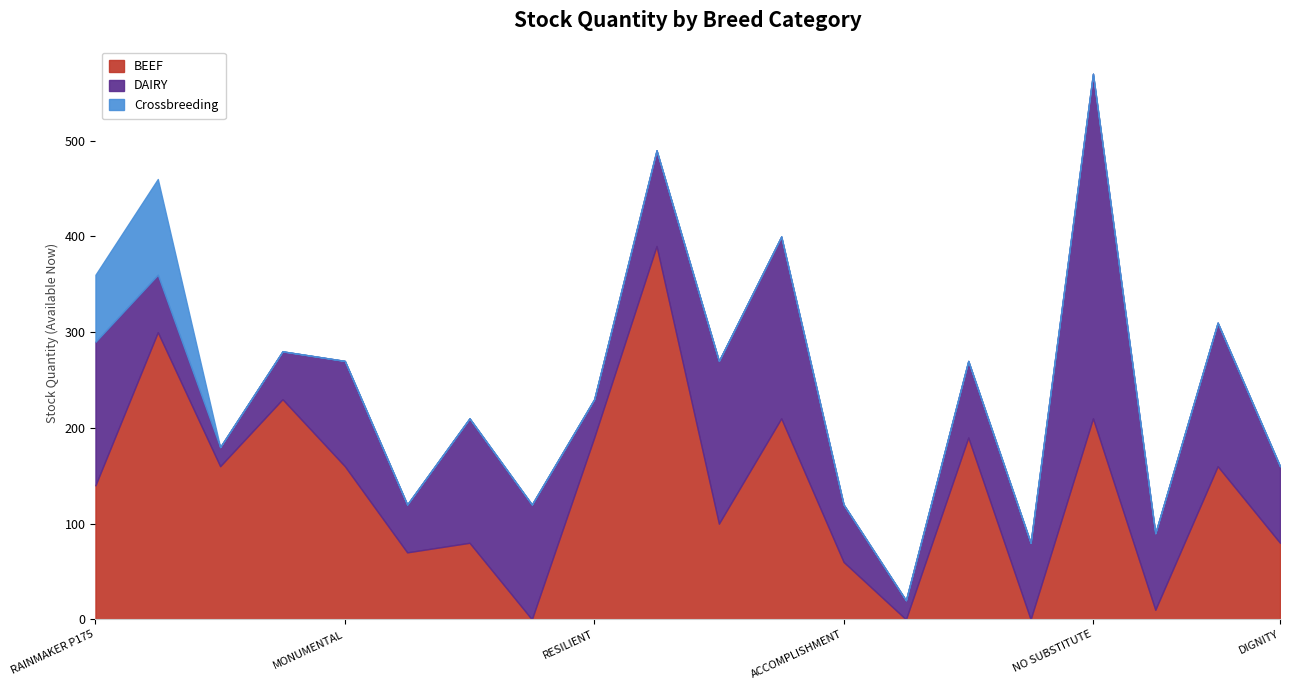

At which label does BEEF first exceed 160?

TOUR OF DUTY